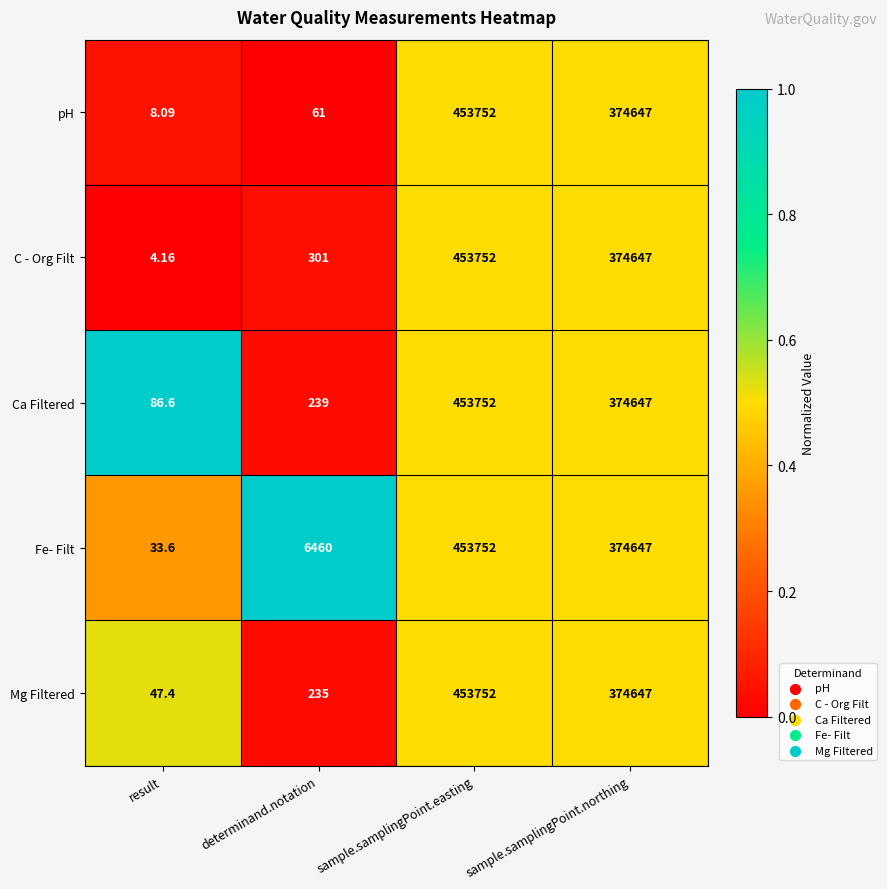

Is the value of Fe- Filt at result greater than the value of pH at sample.samplingPoint.easting?

No